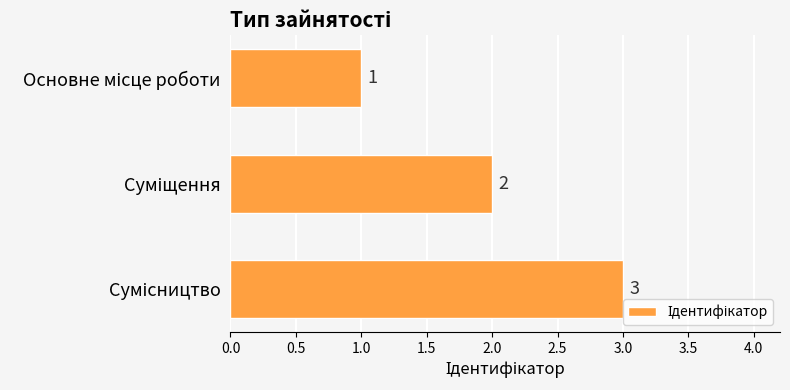

Count the values in the range 1 to 3.

3